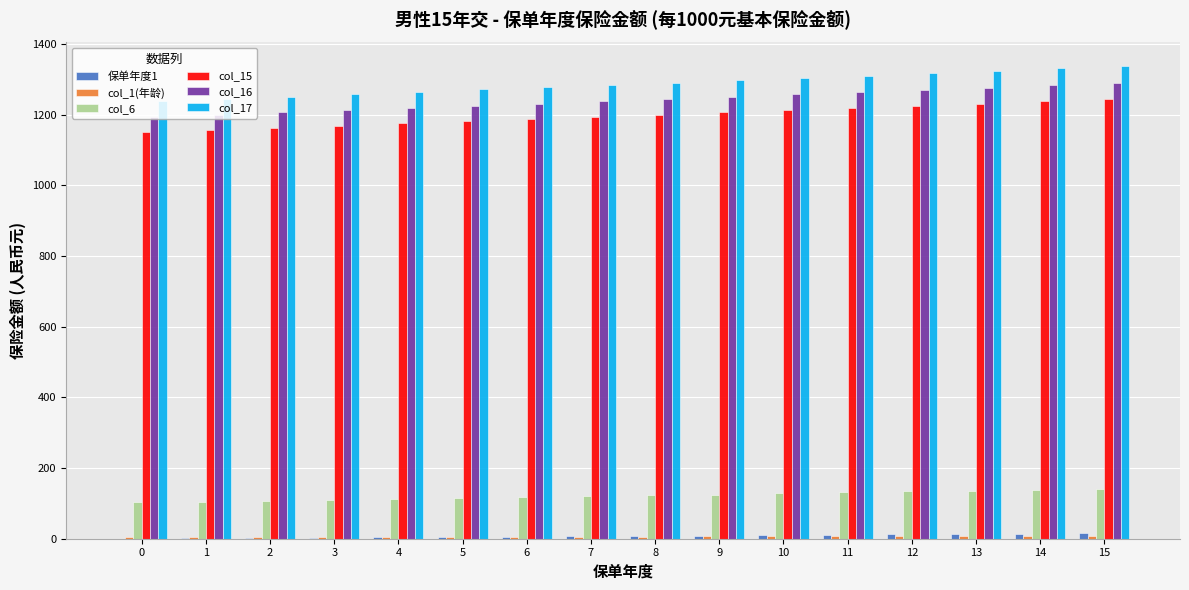

What is the greatest value displayed?

1337